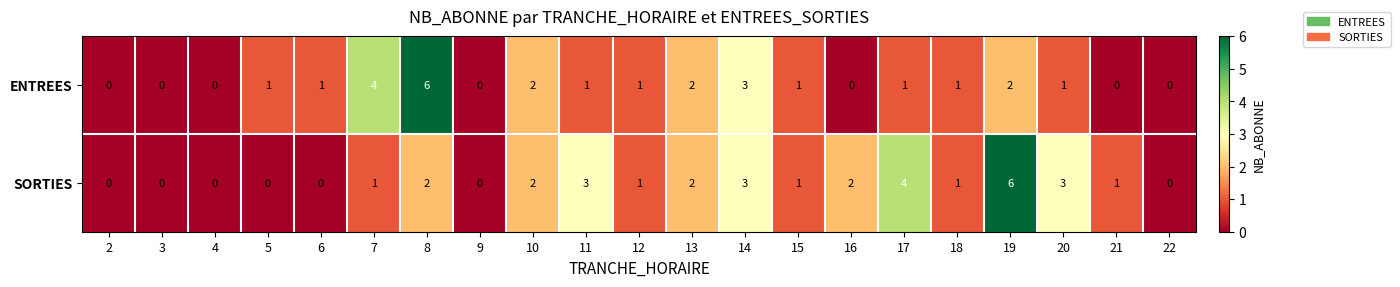

What is the sum of all ENTREES values?

27